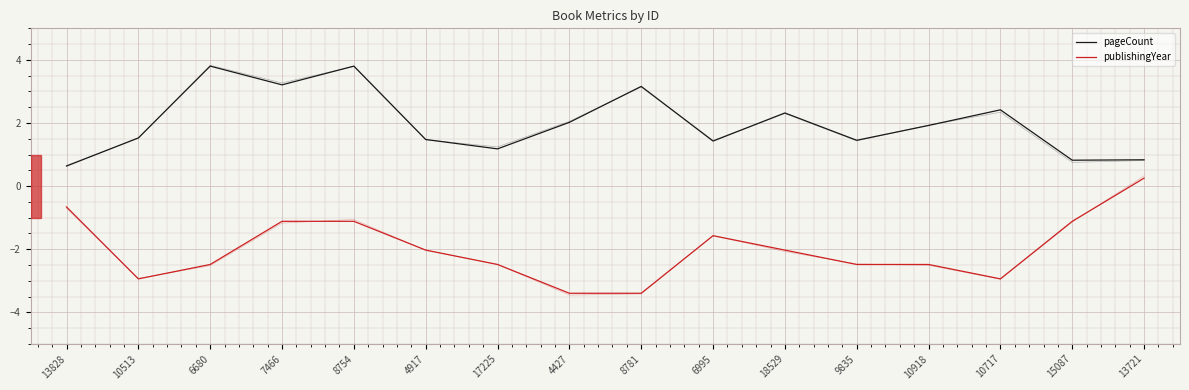

At 13828, list the series in order from smallest to largest.

publishingYear, pageCount